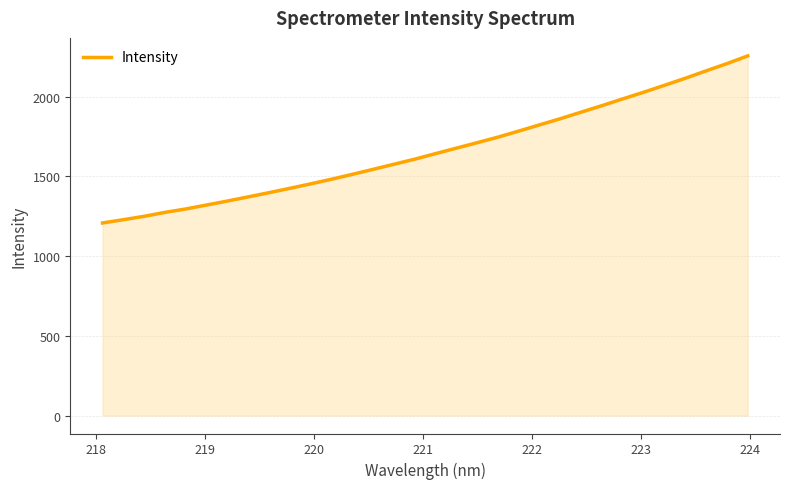

What is the minimum value shown in the chart?

1207.8